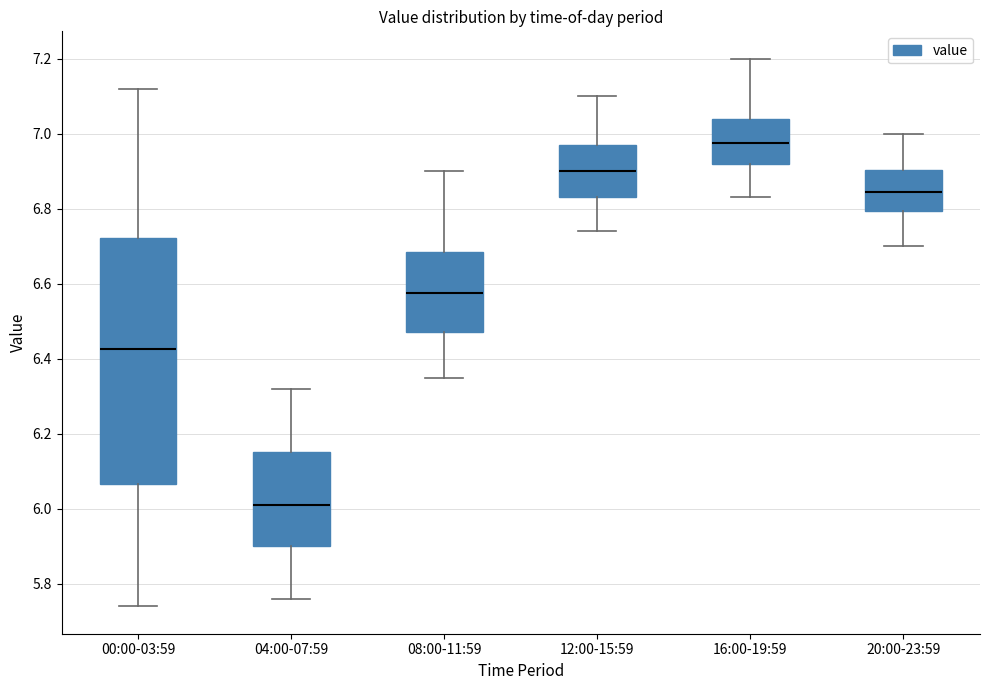

Where is the upper edge of the box for 00:00-03:59 on the y-axis? The values are not printed on the chart, so give them approximately, as read against the axis.

6.72